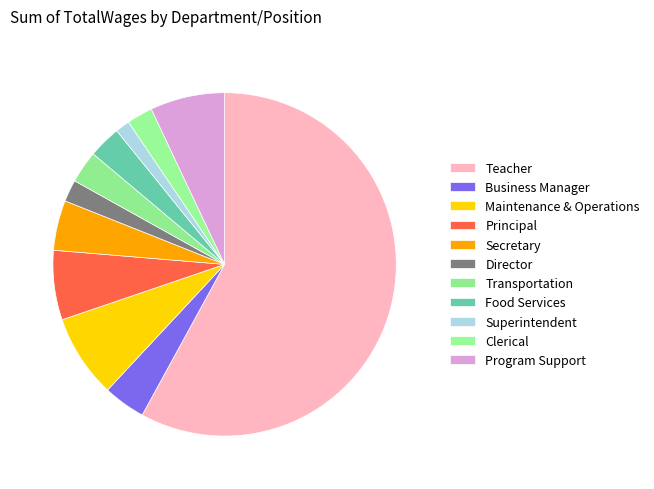

How many slices are in this pie chart?

11